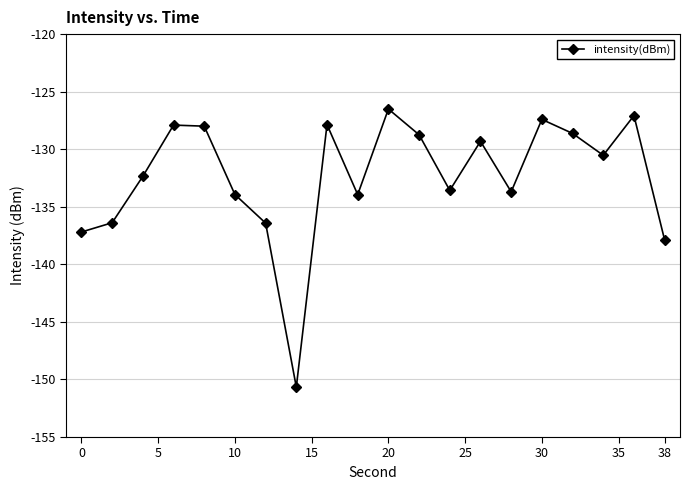

What is the maximum value shown in the chart?

-126.5